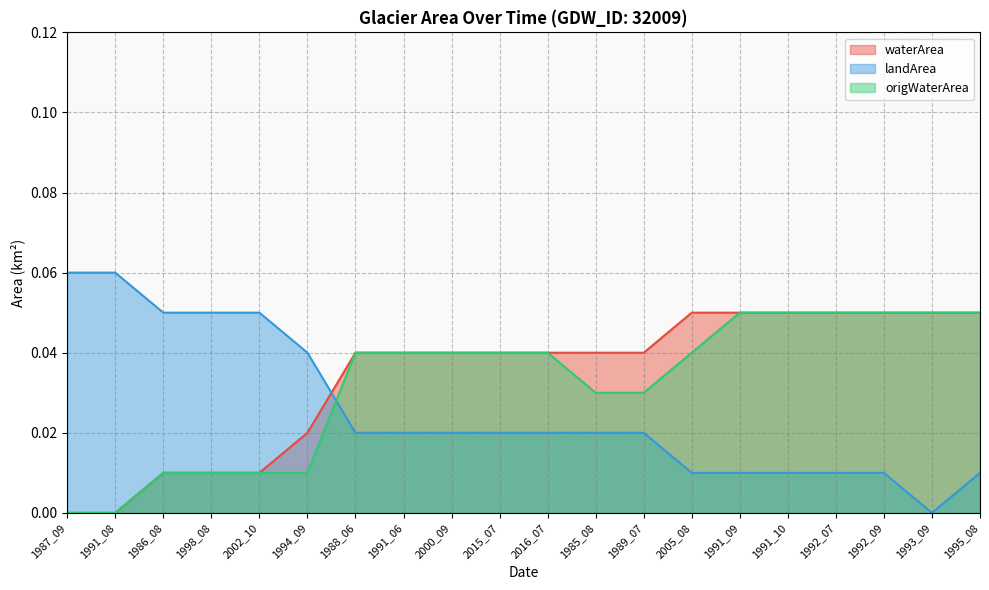

Which category has the highest value across all series?

1987_09